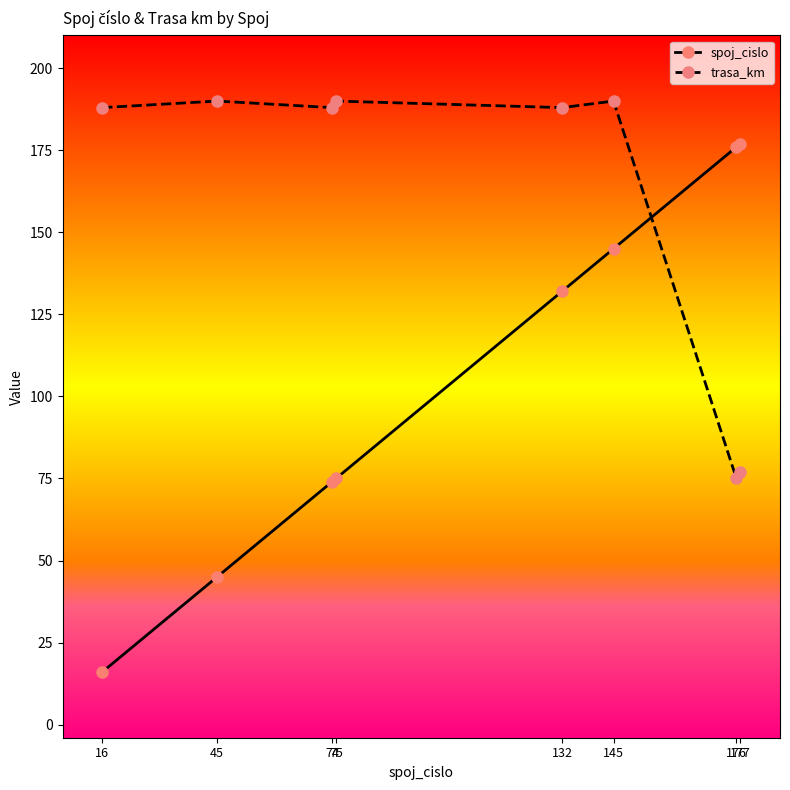

What is the average value of the spoj_cislo series?

105